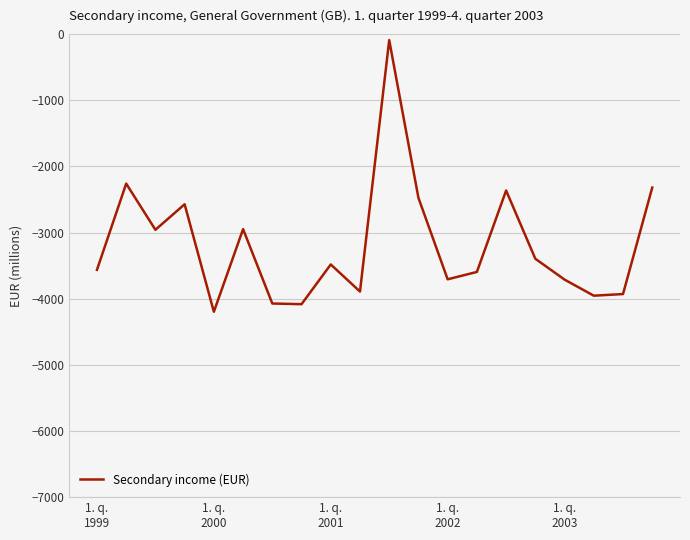

What is the difference between the maximum and minimum values?

4107.1